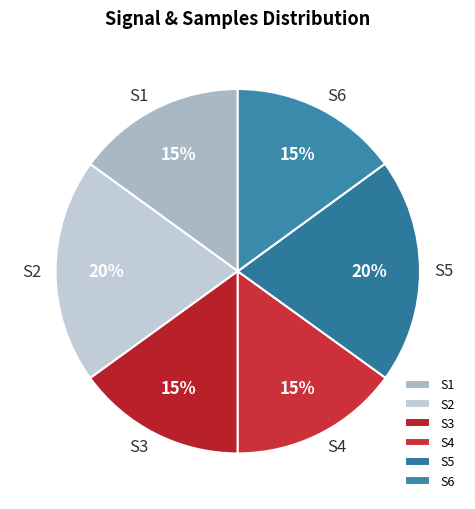

Is there any slice that represents more than half of the pie?

No